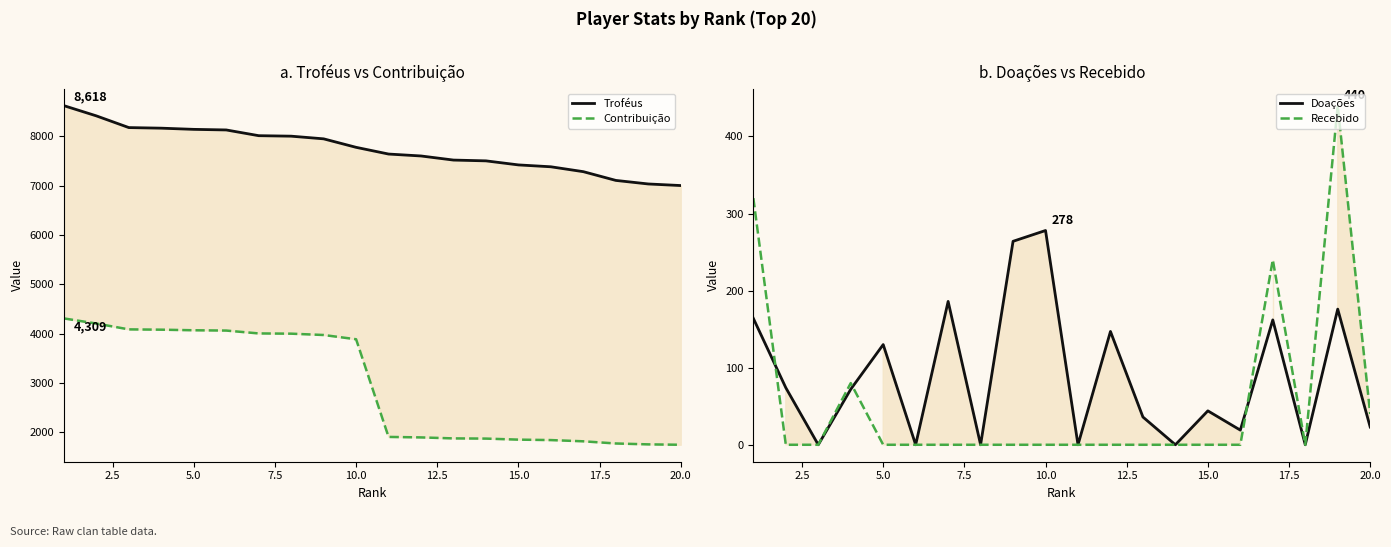

Count the number of data series in this chart.

4